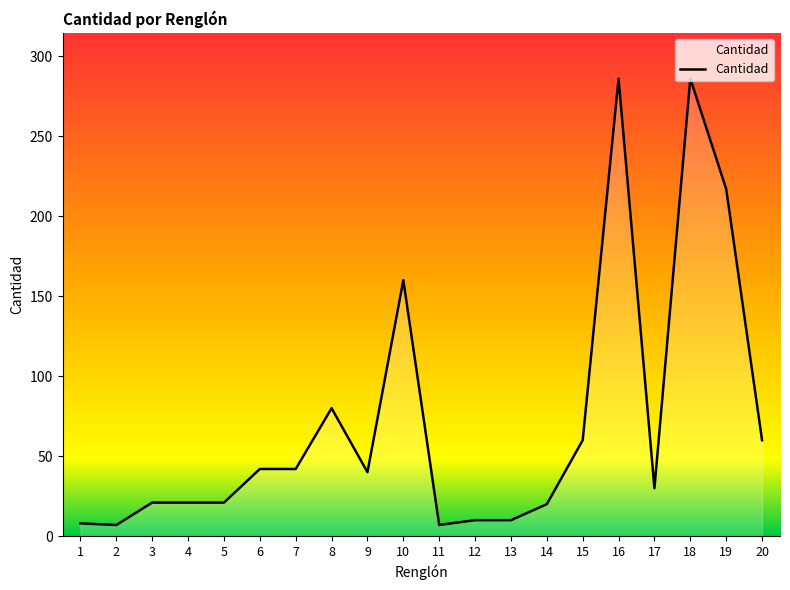

What is the change in value from 7 to 8?

+38